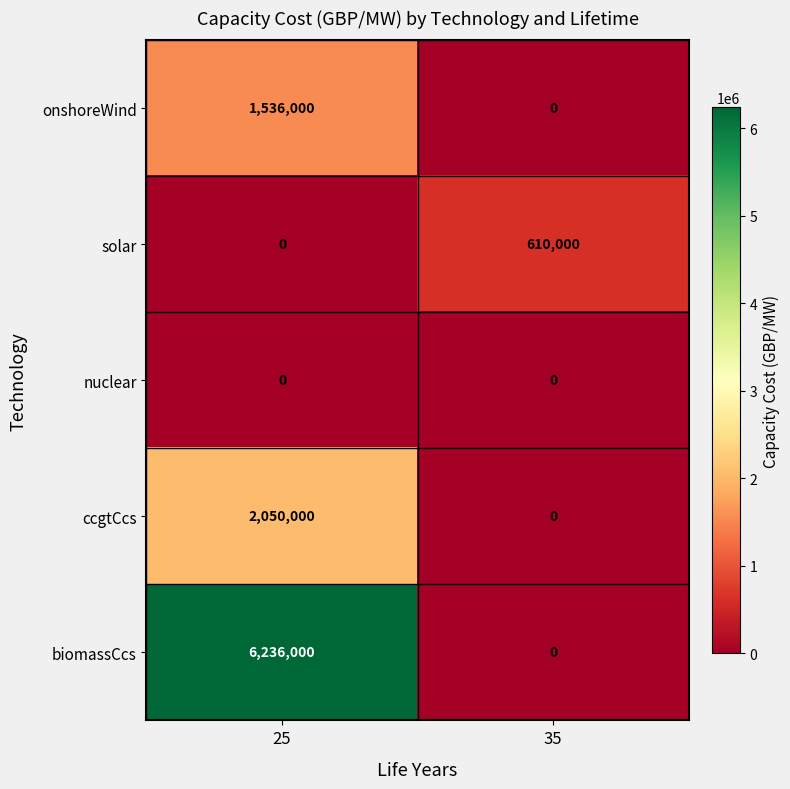

How many categories are shown in the chart?

2